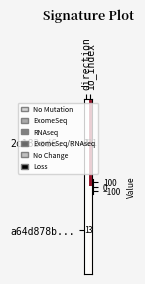

Which series has the largest total across all categories?

2c182ed6...